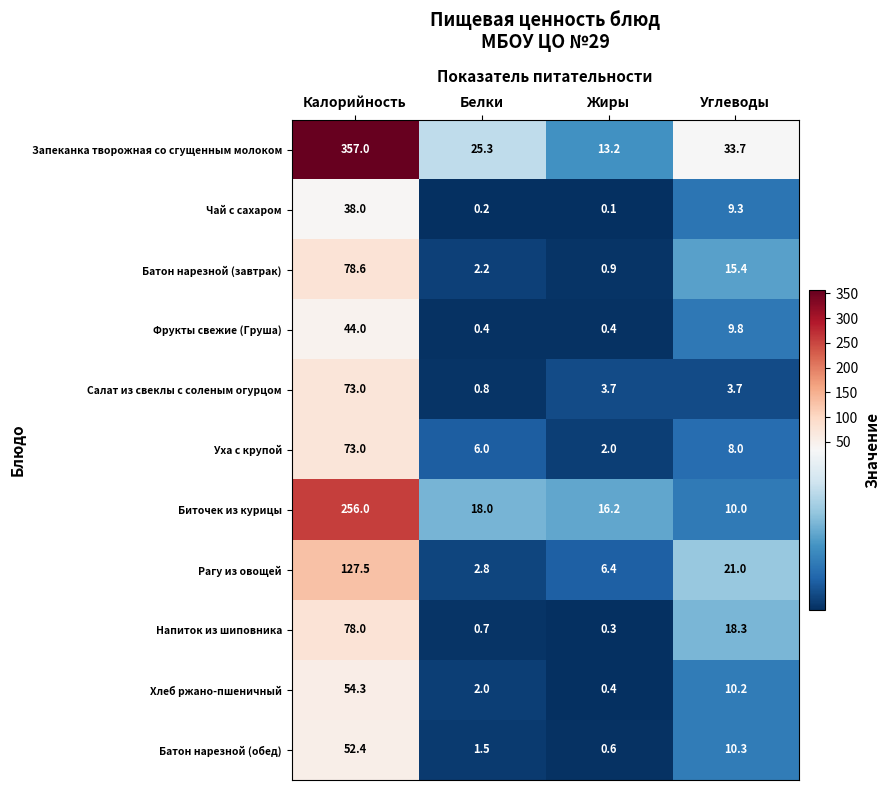

Is it true that Салат из свеклы с соленым огурцом equals 1.2 at Белки?

False